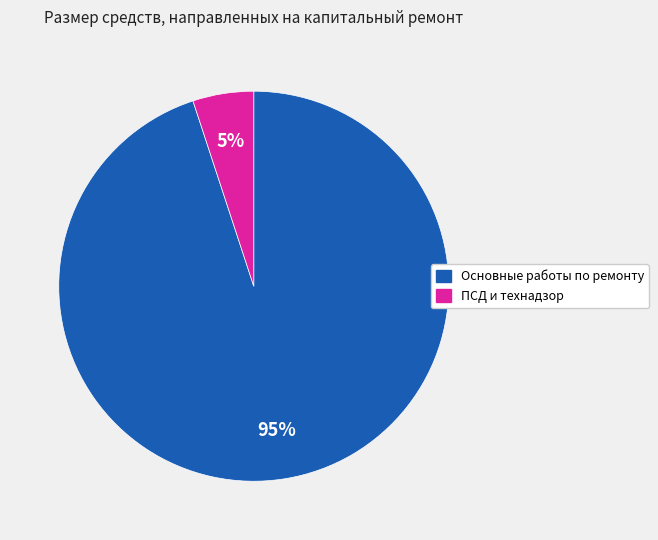

To the nearest percent, what is the difference between the largest and smallest slice percentages?

90%